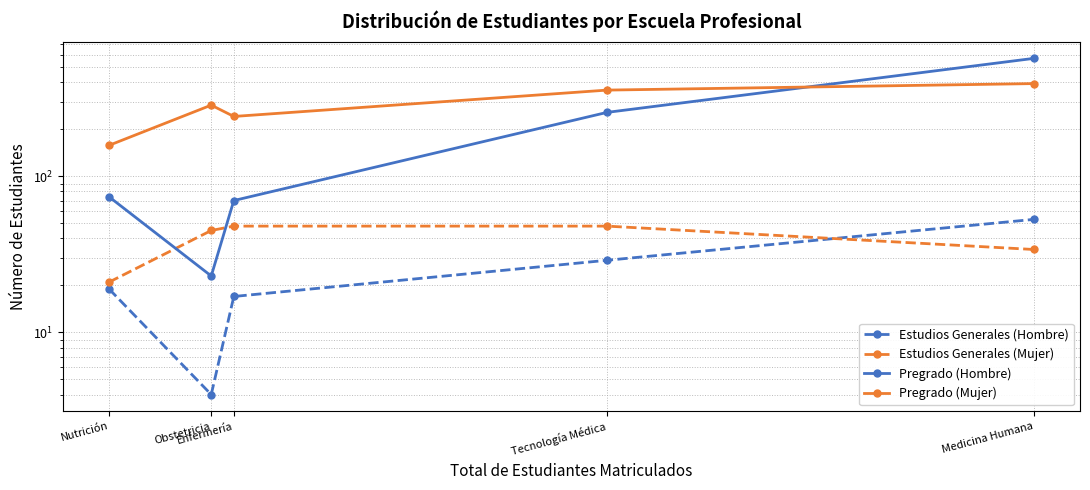

What is the value of the Pregrado (Mujer) point at the 4th from the left?

357